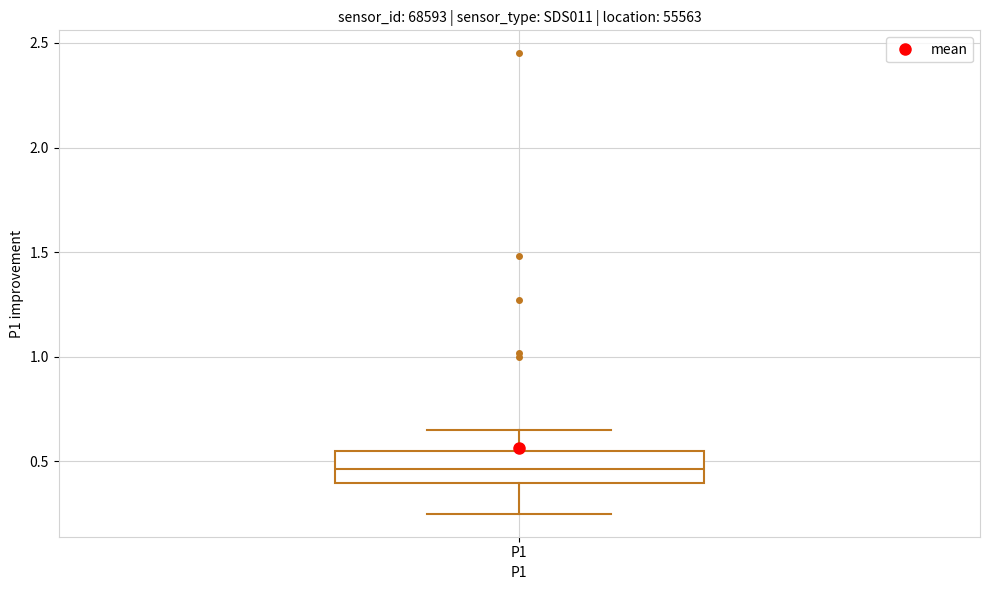

Transcribe this box plot: give where the median line is, the range the box spans, and where the two whiskers end, as read against the y-axis. The values are not printed on the chart, so give them approximately, as read against the axis.

median 0.45, box 0.40 to 0.55, whiskers 0.25 to 0.65